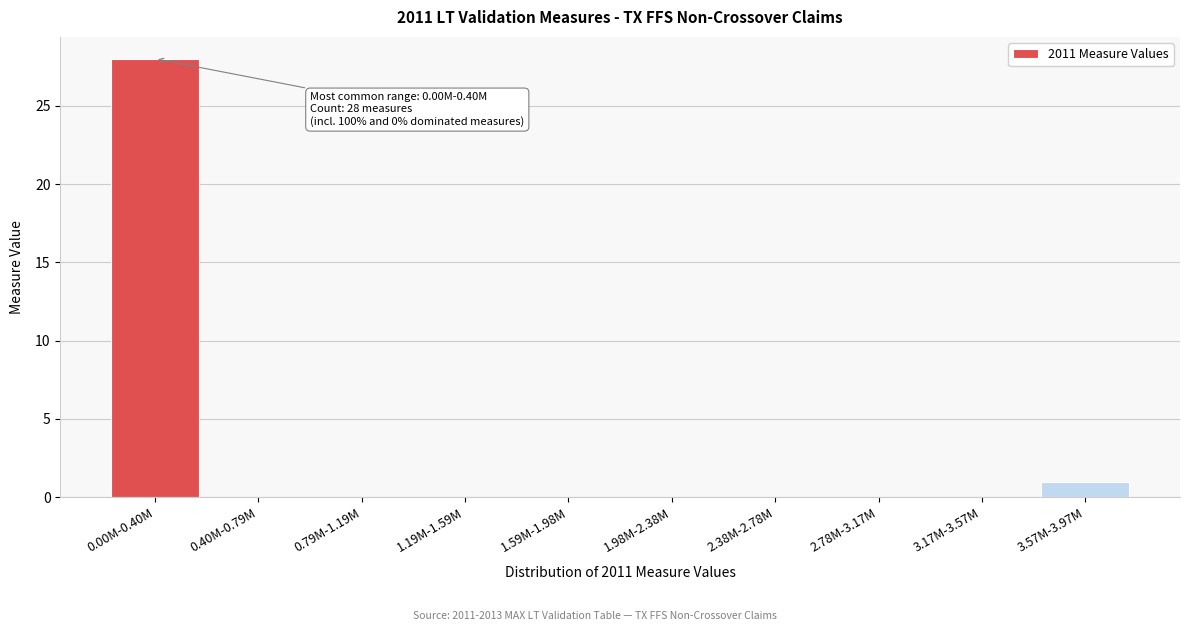

Reading left to right, extract all data points from this chart.

0.00M-0.40M=28	0.40M-0.79M=0	0.79M-1.19M=0	1.19M-1.59M=0	1.59M-1.98M=0	1.98M-2.38M=0	2.38M-2.78M=0	2.78M-3.17M=0	3.17M-3.57M=0	3.57M-3.97M=1